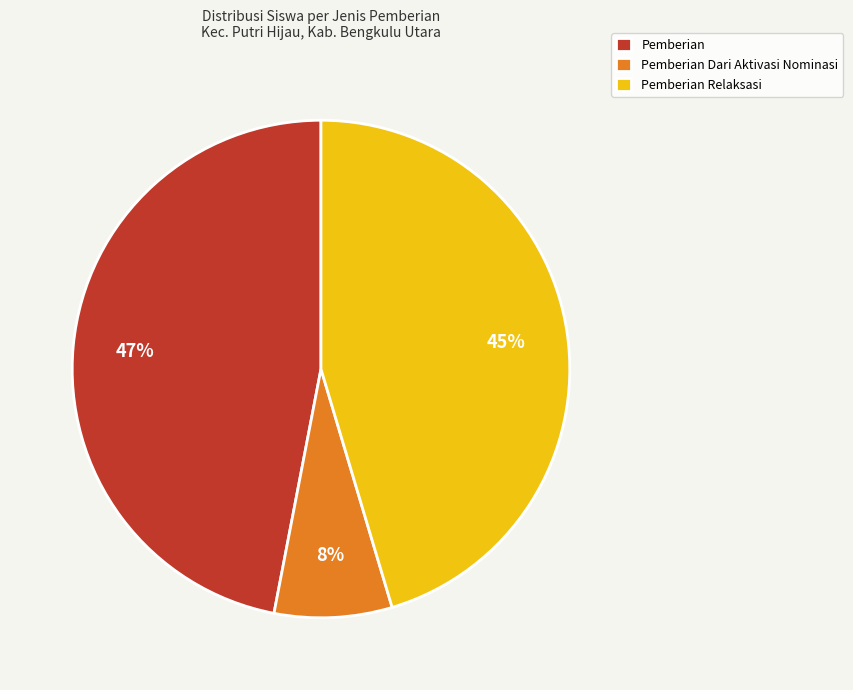

True or false: Pemberian Dari Aktivasi Nominasi accounts for 8% of the total.

True